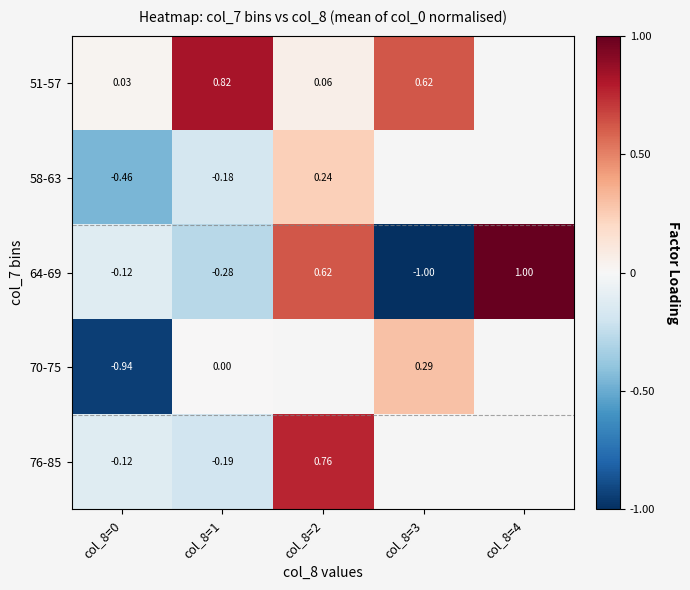

Is the value of 58-63 at col_8=0 greater than the value of 64-69 at col_8=0?

No